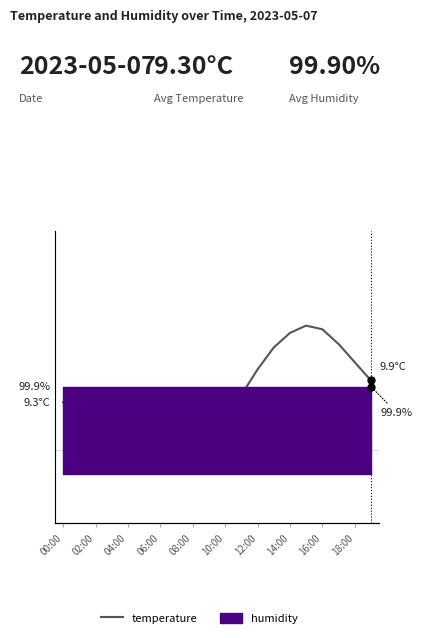

Does the chart display data point markers on the line(s)?

No